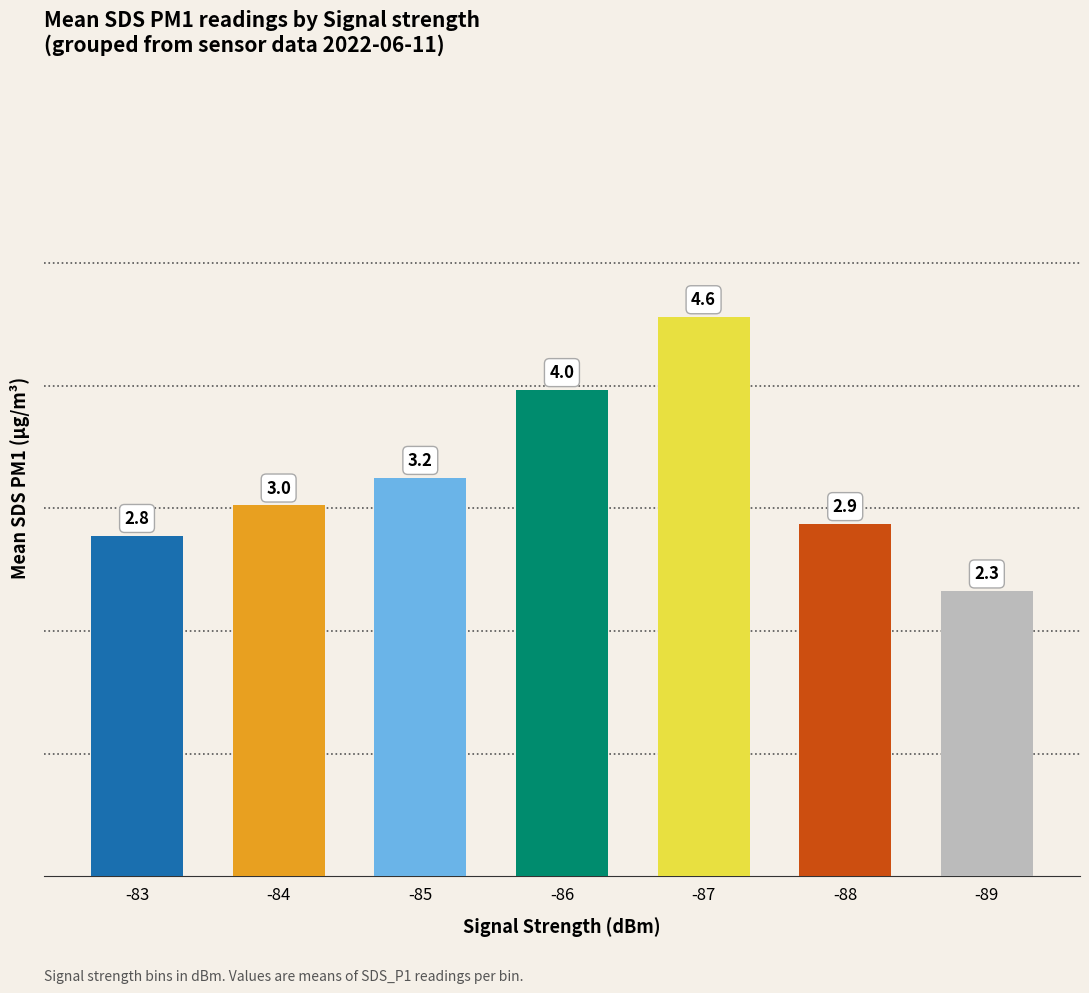

True or false: the data shows 3.2 at -85.

True